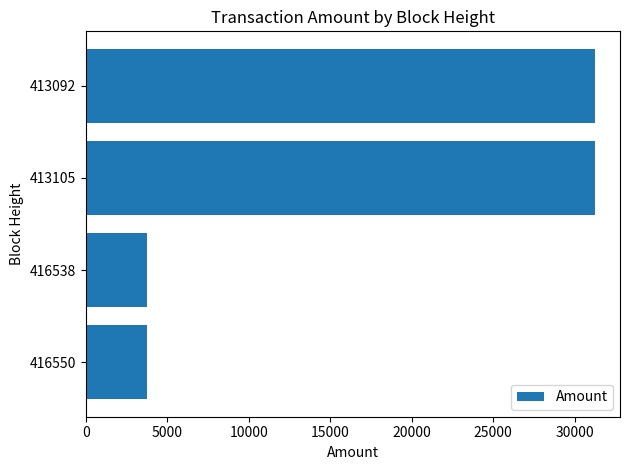

The chart shows a value of 31222.0 at 413092. True or false?

True